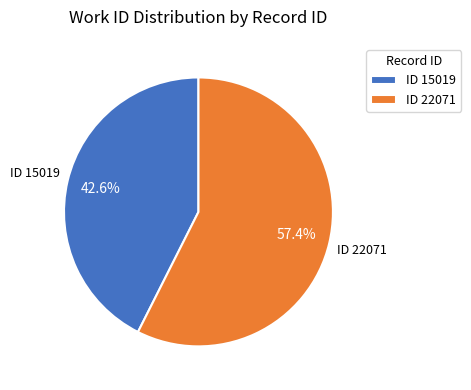

What is the smallest slice in the pie chart?

ID 15019